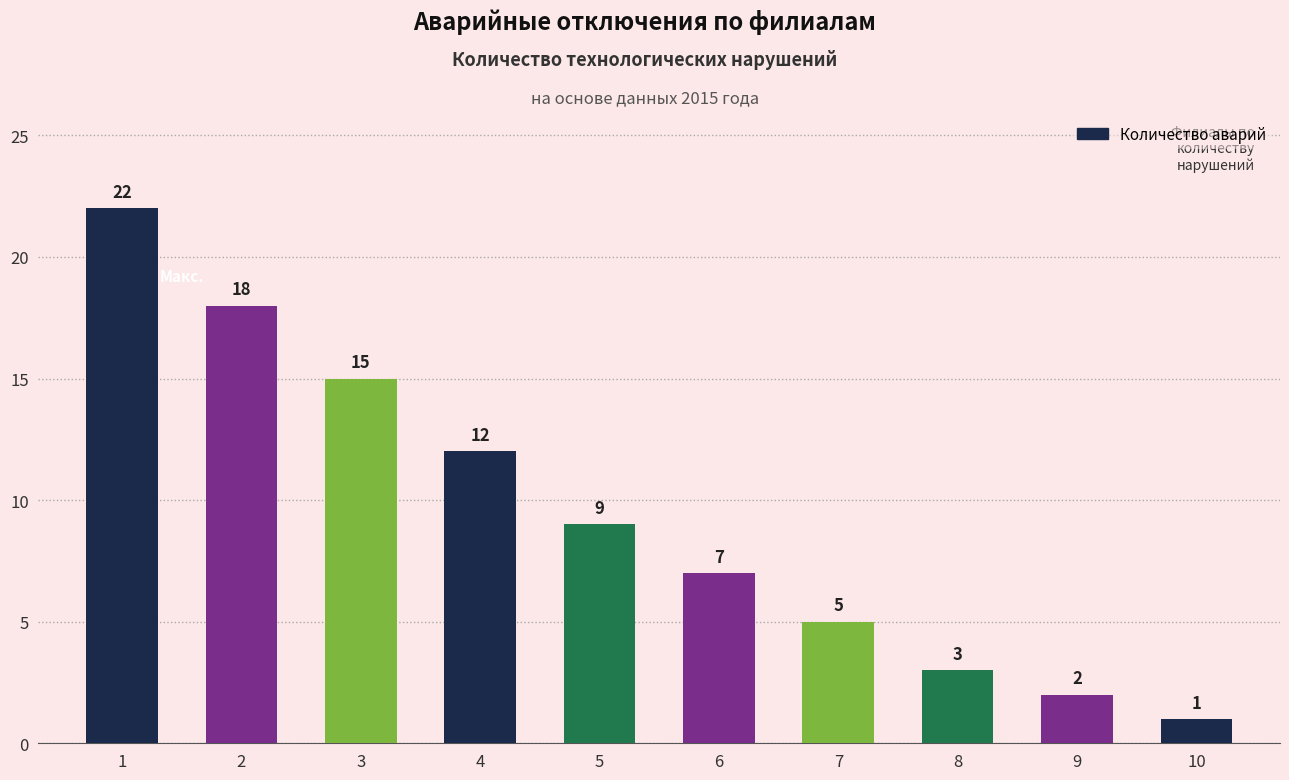

Is it true that the value at 6 is 3?

False